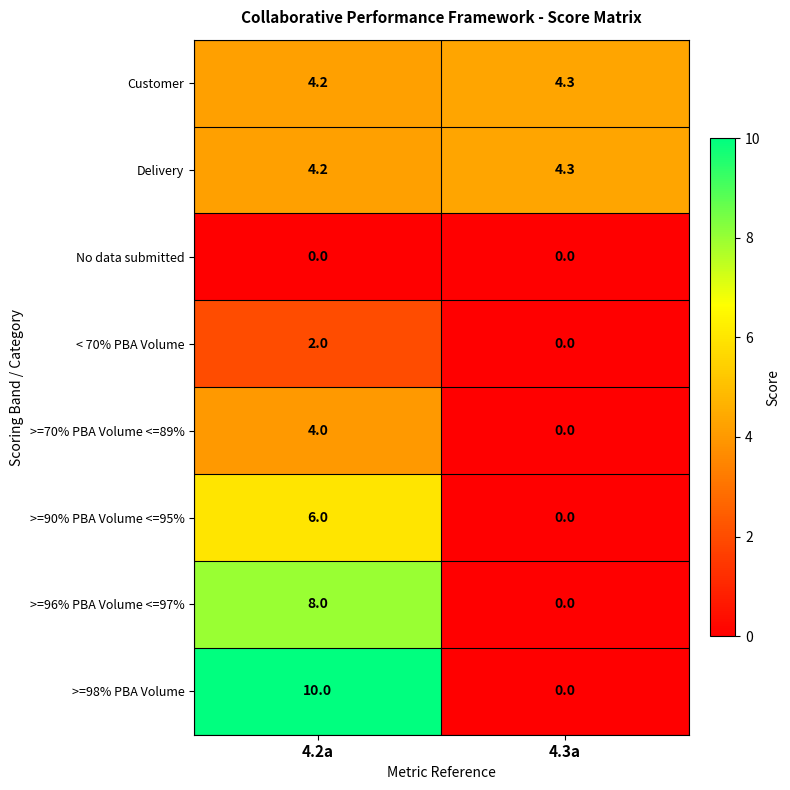

Rank the categories by >=98% PBA Volume value from lowest to highest.

4.3a, 4.2a